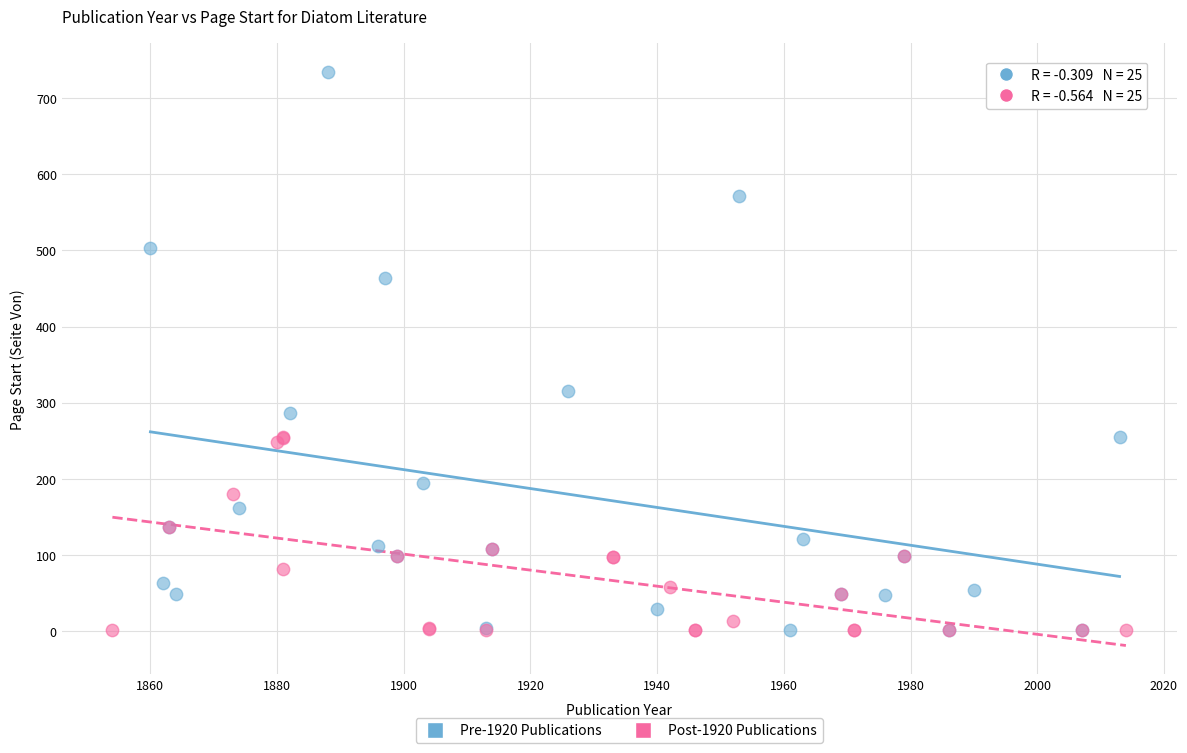

What are all the series names shown in the legend?

Pre-1920 Publications, Post-1920 Publications